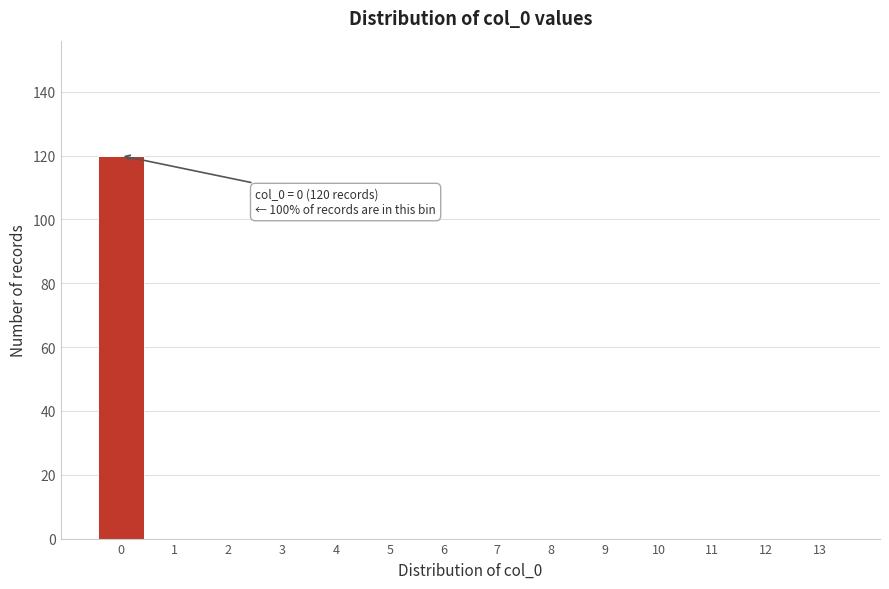

Reading right to left, transcribe all the data shown in this chart.

13=0	12=0	11=0	10=0	9=0	8=0	7=0	6=0	5=0	4=0	3=0	2=0	1=0	0=120